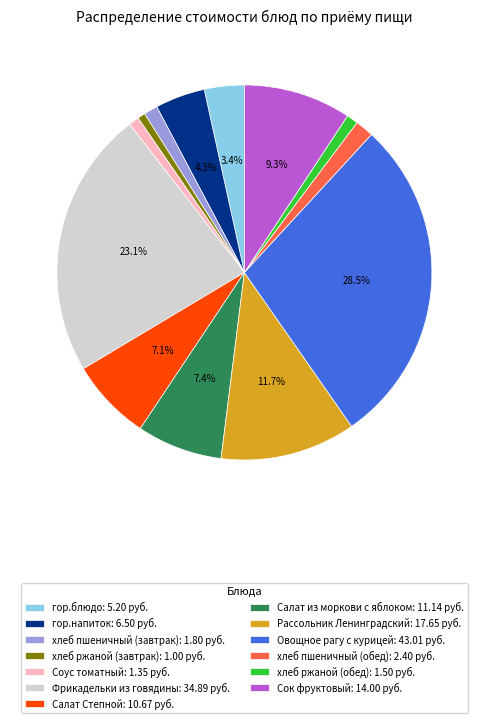

To the nearest percent, what is the combined percentage of хлеб пшеничный (завтрак) and Соус томатный?

2%